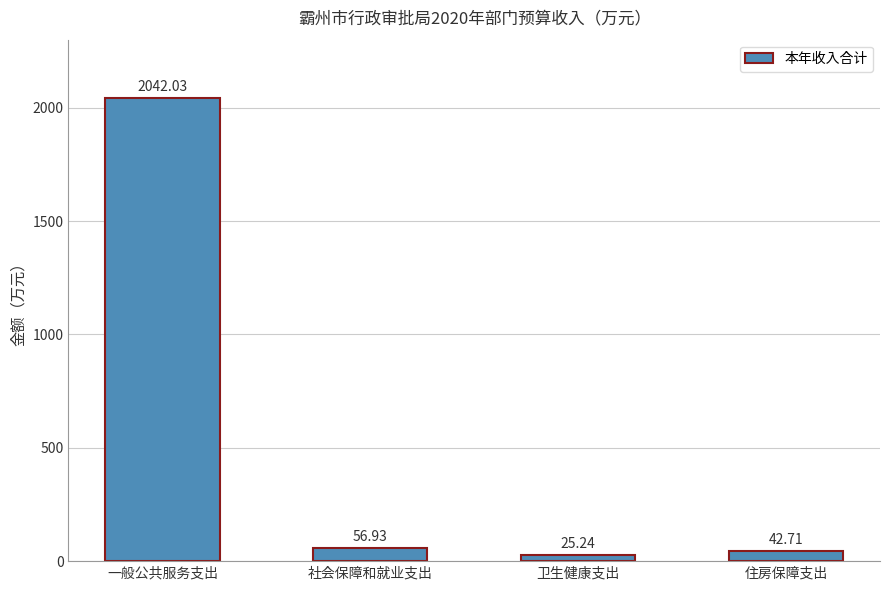

At which category does the chart reach its peak across all series?

一般公共服务支出